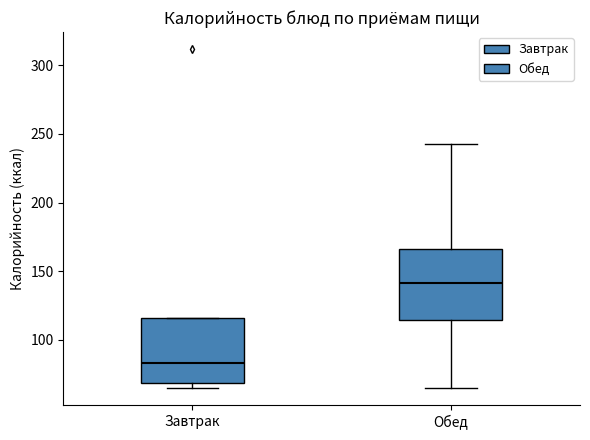

Reading left to right, transcribe this box plot: for each box, give where its median line is, the range the box spans, and where its two whiskers end, as read against the y-axis. The values are not printed on the chart, so give them approximately, as read against the axis.

Завтрак: median 85, box 70 to 115, whiskers 65 to 115
Обед: median 140, box 115 to 165, whiskers 65 to 240